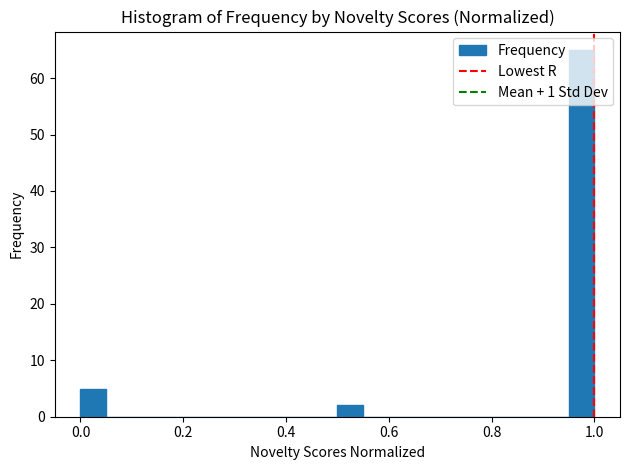

Read against the x-axis, roughly where is the centre of the tallest bar?

0.98